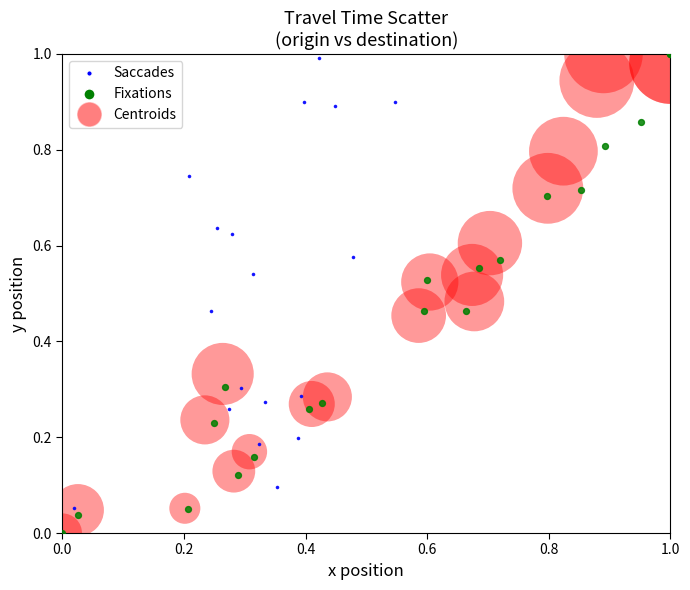

What are all the series names shown in the legend?

Saccades, Fixations, Centroids